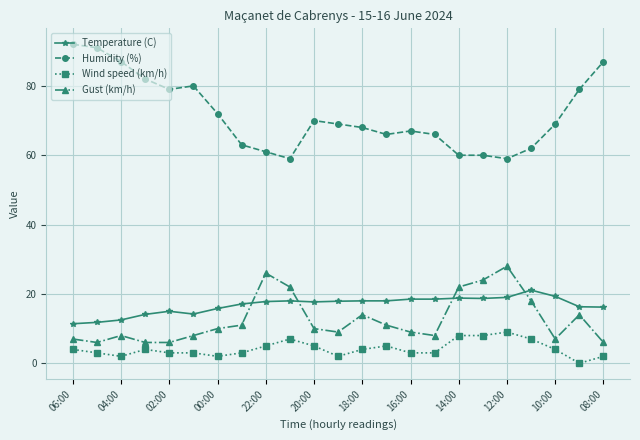

How many Wind speed (km/h) values are between 3 and 5?

13